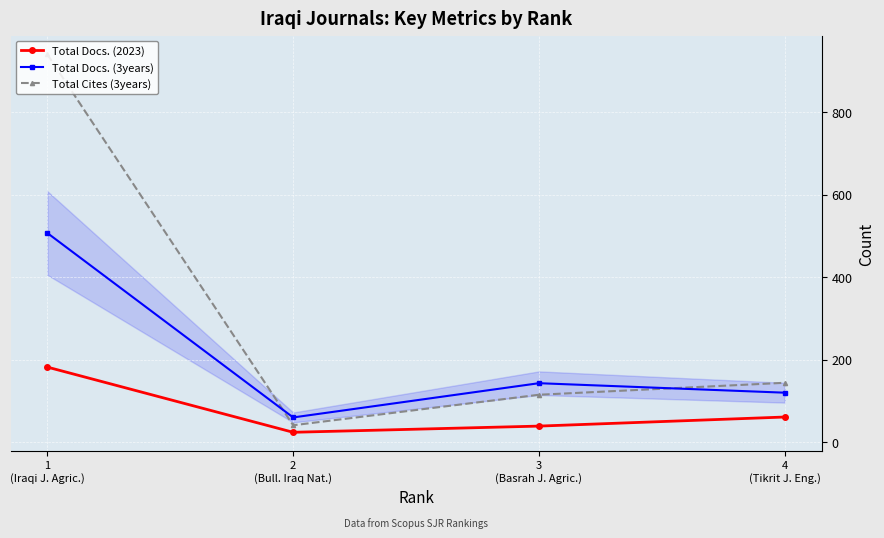

Count the number of data series in this chart.

3